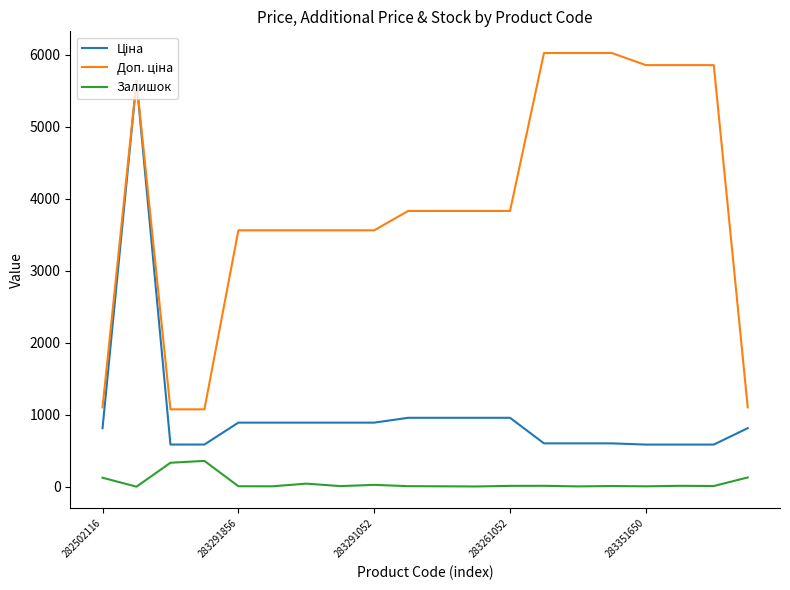

What is the greatest value displayed?

6020.8